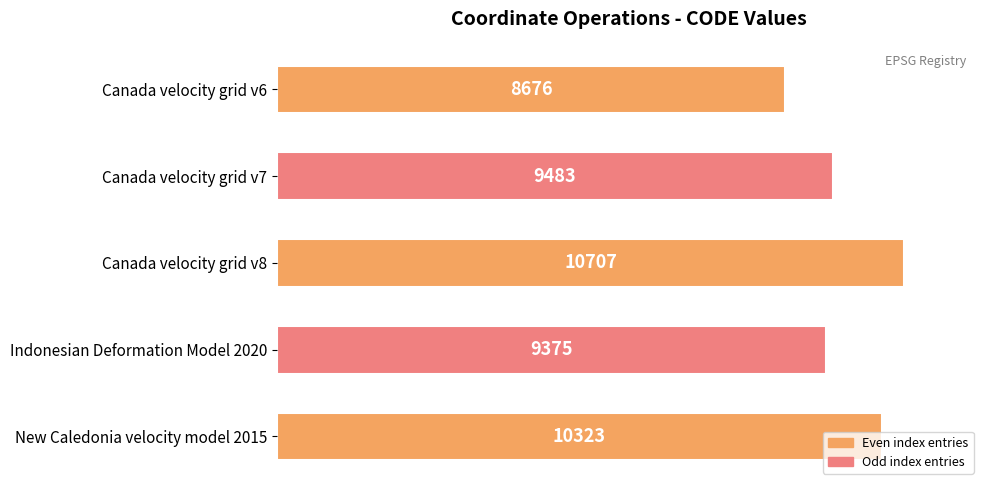

Where is the data nearest to the value 9691?

Canada velocity grid v7